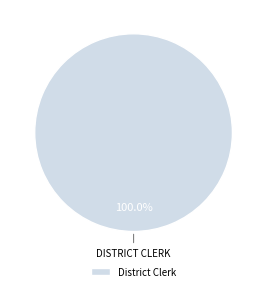

Count the number of slices in the pie.

1